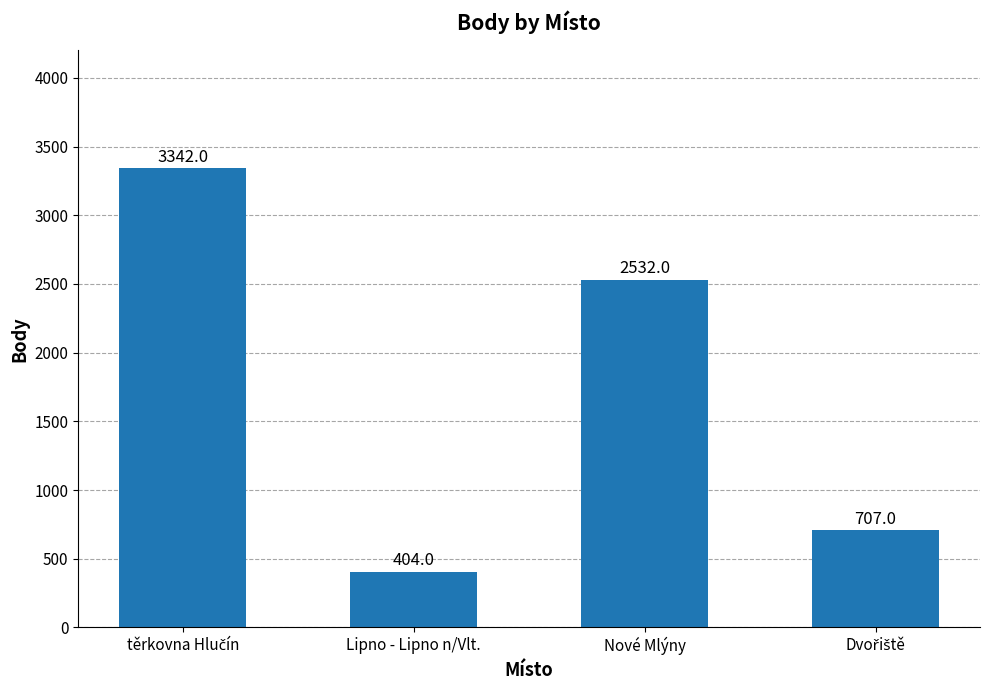

What is the value of the 1st bar from the left?

3342